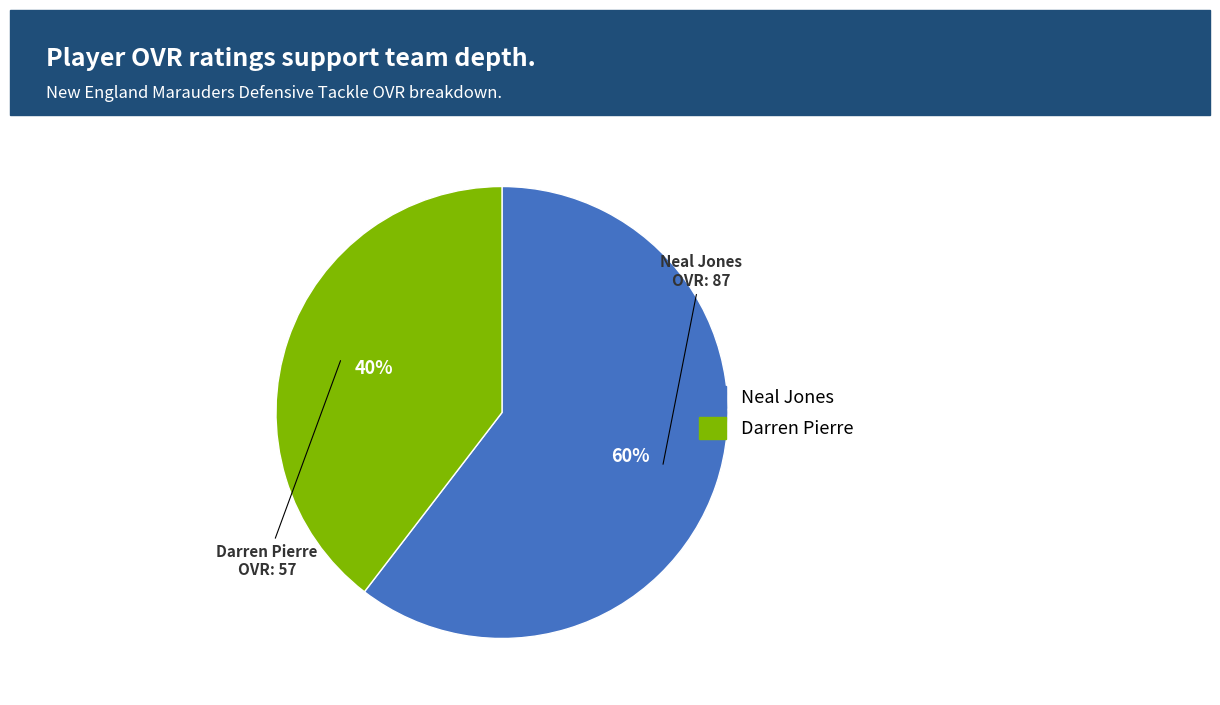

To the nearest percent, what is the combined percentage of Darren Pierre and Neal Jones?

100%